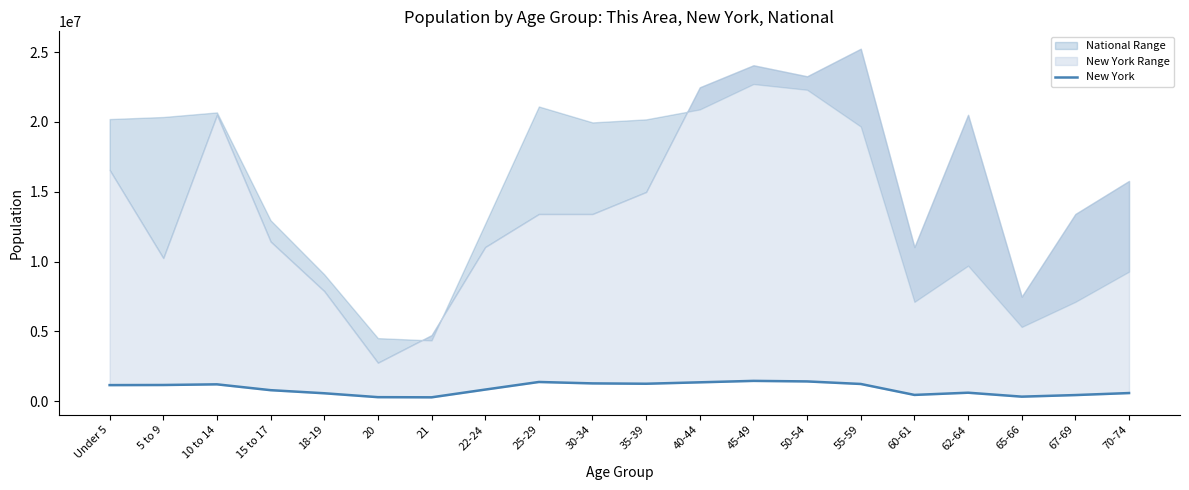

At which category does the chart reach its minimum across all series?

21